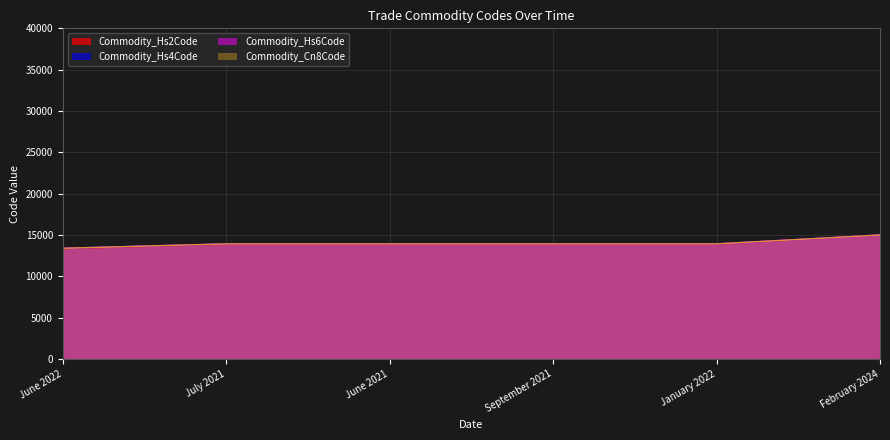

At which label does Commodity_Hs6Code reach its peak?

February 2024